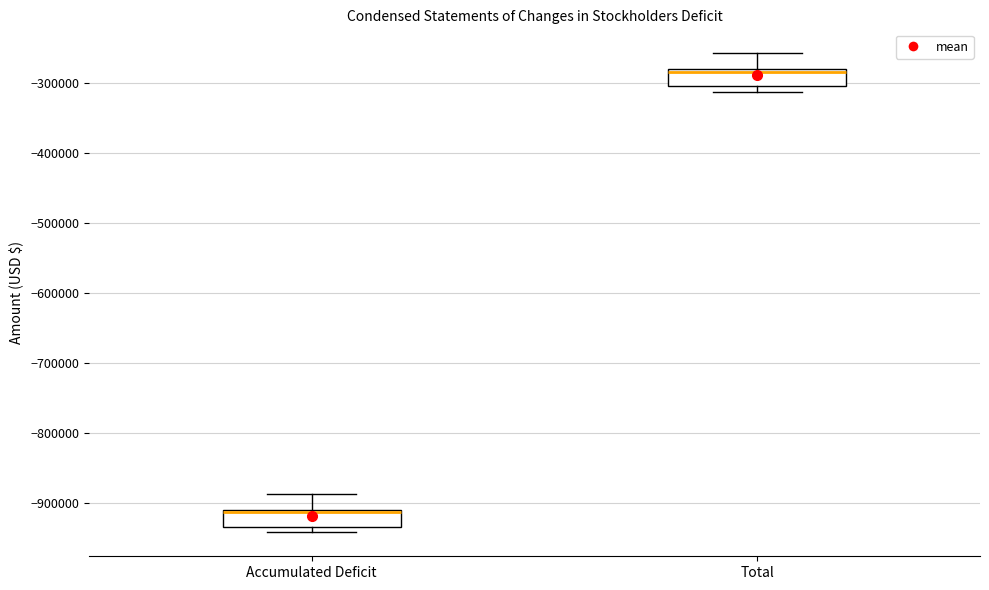

Reading left to right, read every box against the y-axis: the position of its median line, the range the box covers, and the ends of its whiskers. The values are not printed on the chart, so give them approximately, as read against the axis.

Accumulated Deficit: median -910000 (just below the box's upper edge), box -930000 to -910000, whiskers -940000 to -890000
Total: median -280000 (just below the box's upper edge), box -300000 to -280000, whiskers -310000 to -260000